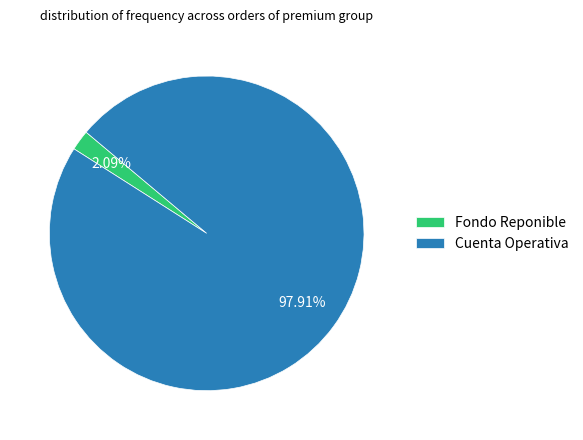

Between Cuenta Operativa and Fondo Reponible, which is larger?

Cuenta Operativa